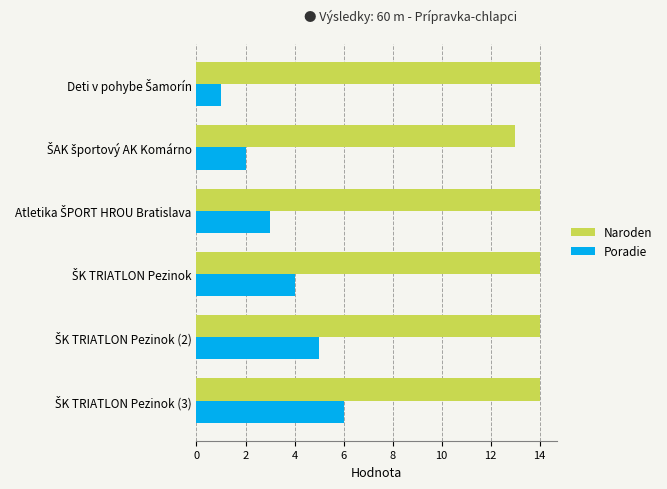

What is the highest value of the Poradie series?

6